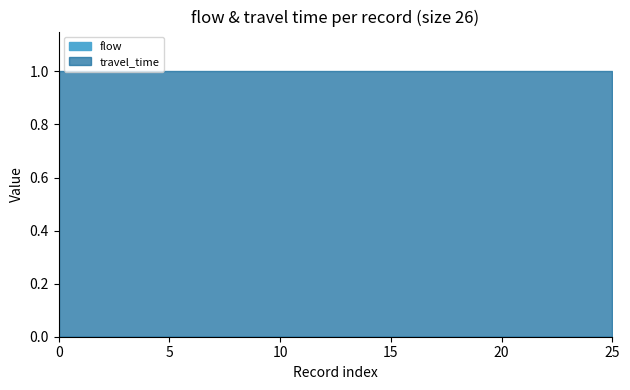

How many series are shown in this chart?

2